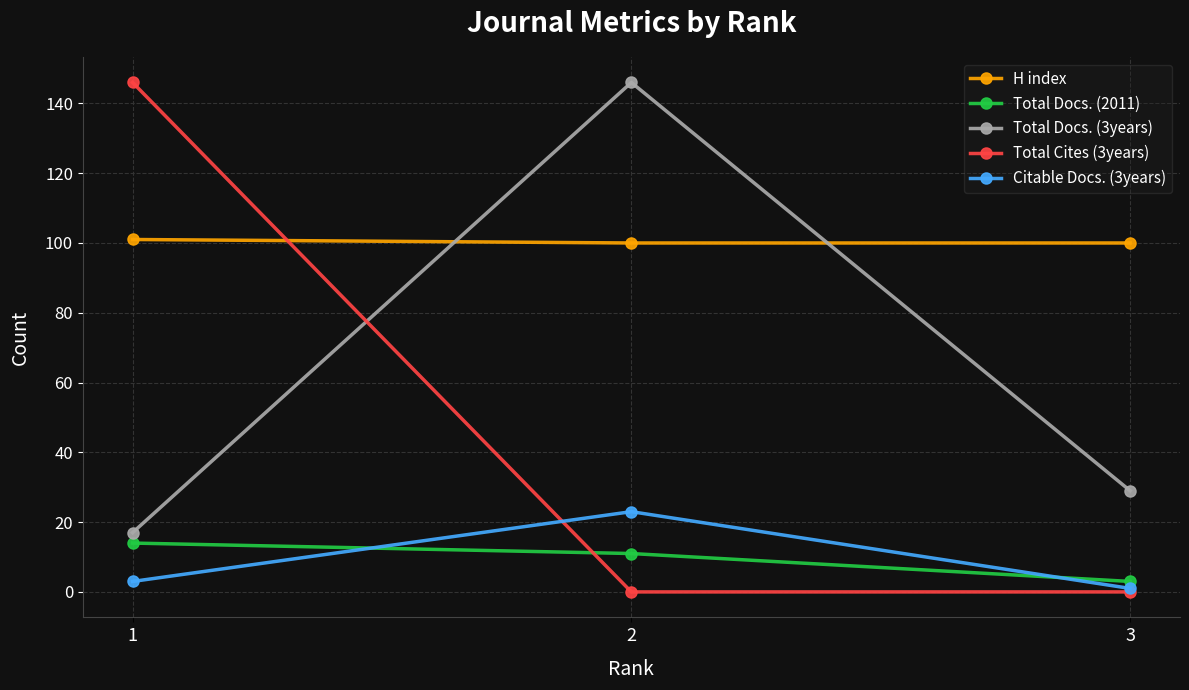

What is the spread (max minus min) of values at 3?

100